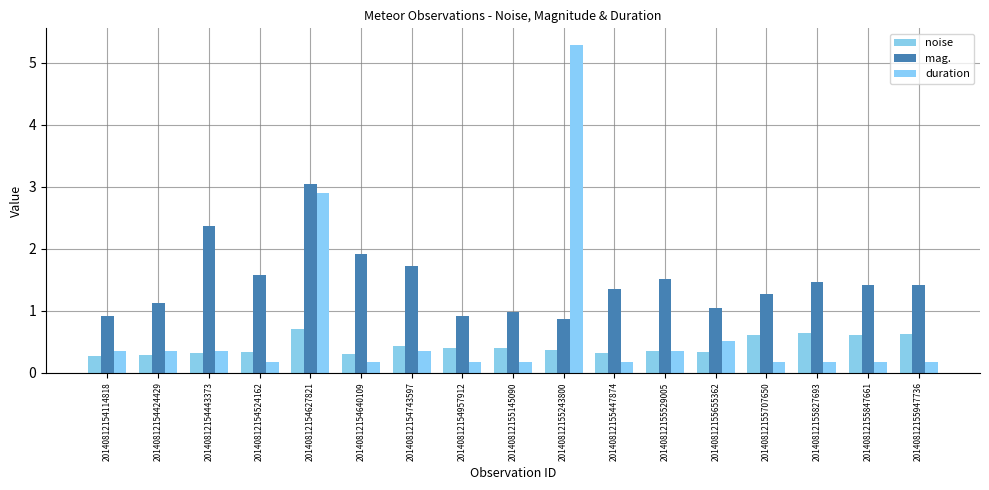

Rank the categories by noise value from highest to lowest.

20140812154627821, 20140812155827693, 20140812155947736, 20140812155847661, 20140812155707650, 20140812154743597, 20140812154957912, 20140812155145090, 20140812155243800, 20140812155529005, 20140812154524162, 20140812155655362, 20140812154443373, 20140812155447874, 20140812154640109, 20140812154424429, 20140812154114818